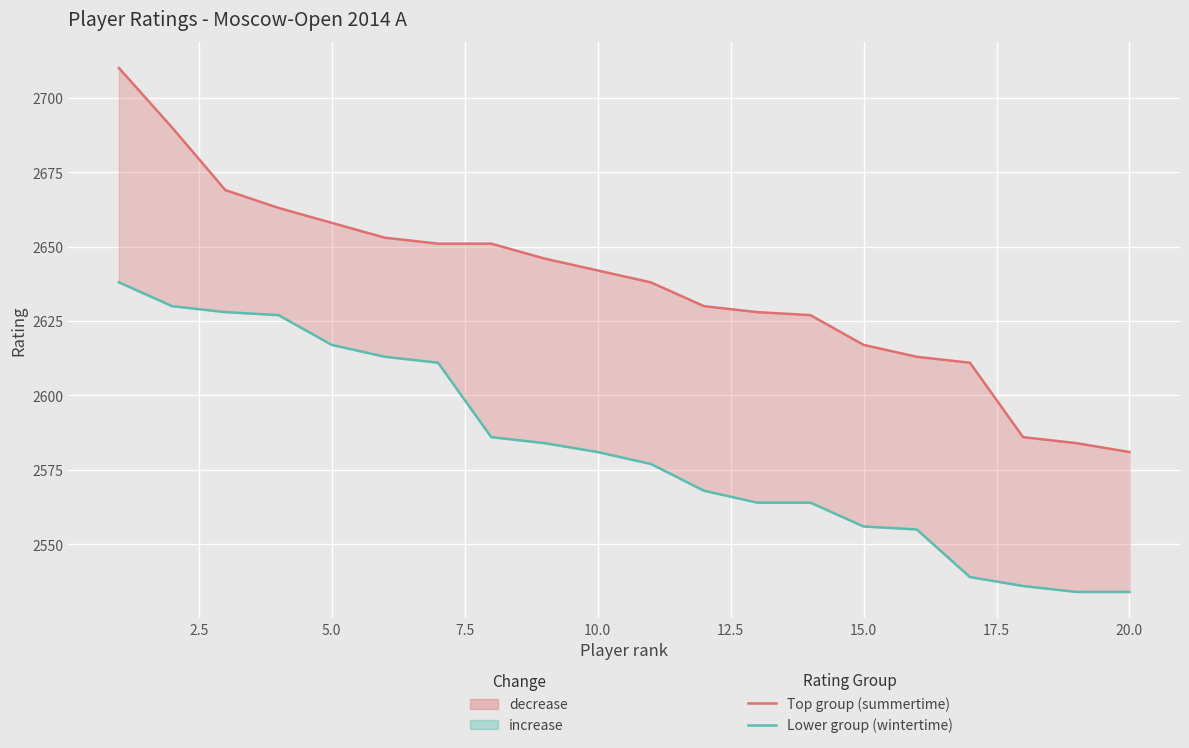

True or false: Lower group (wintertime) and Top group (summertime) intersect in this chart.

False